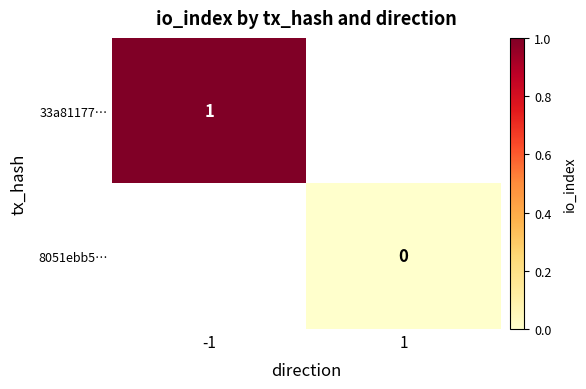

Which category has the highest value across all series?

-1